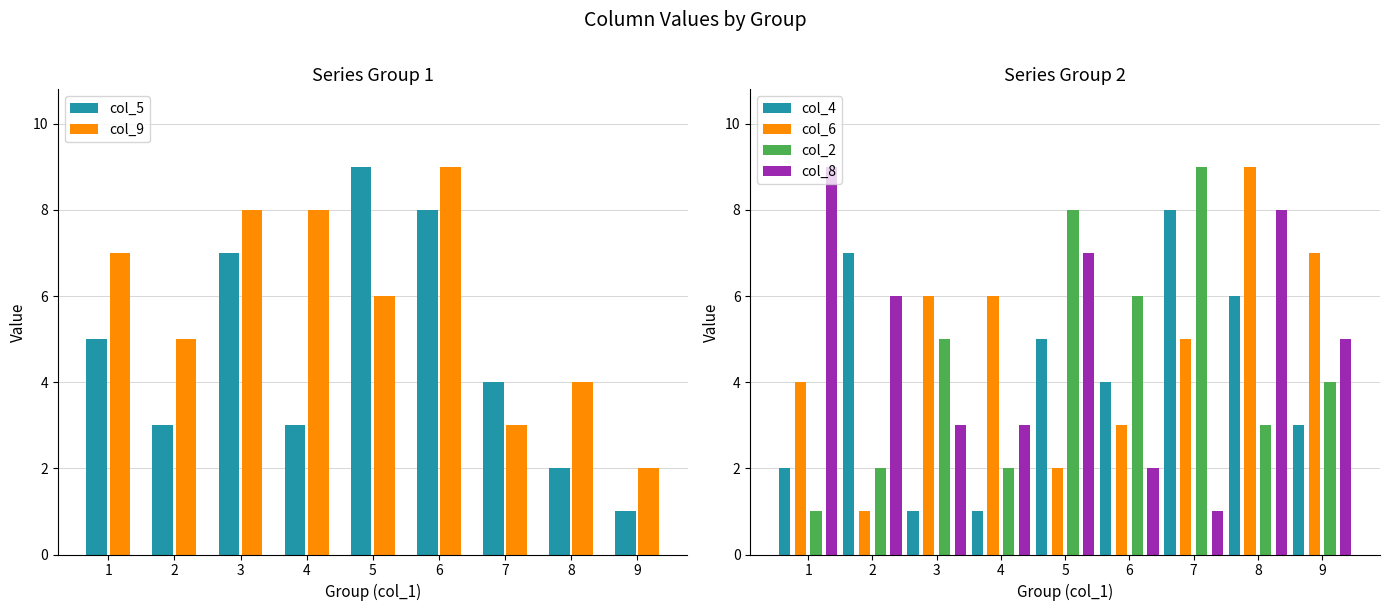

Count the number of data series in this chart.

6